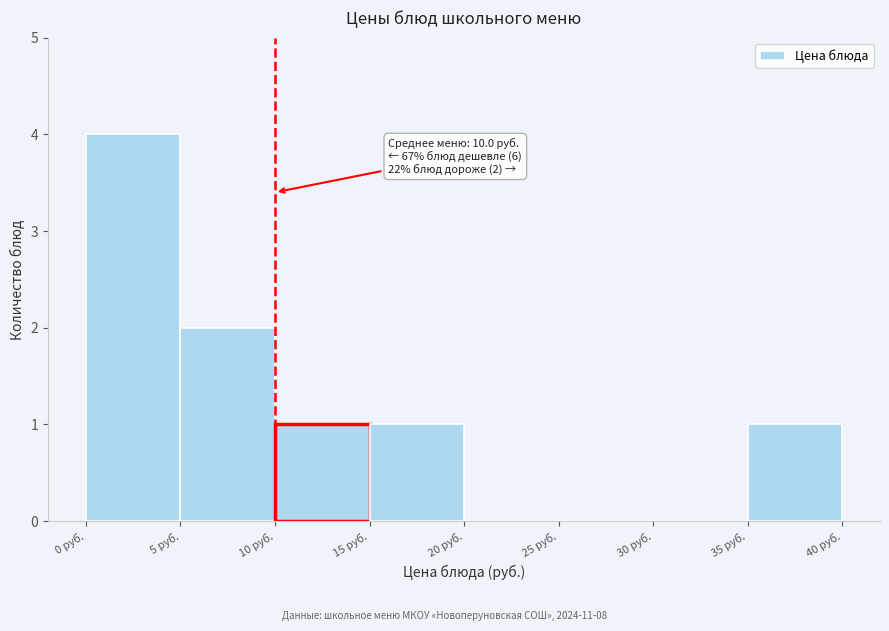

Over which range of the x-axis is the bar tallest?

0 to 5